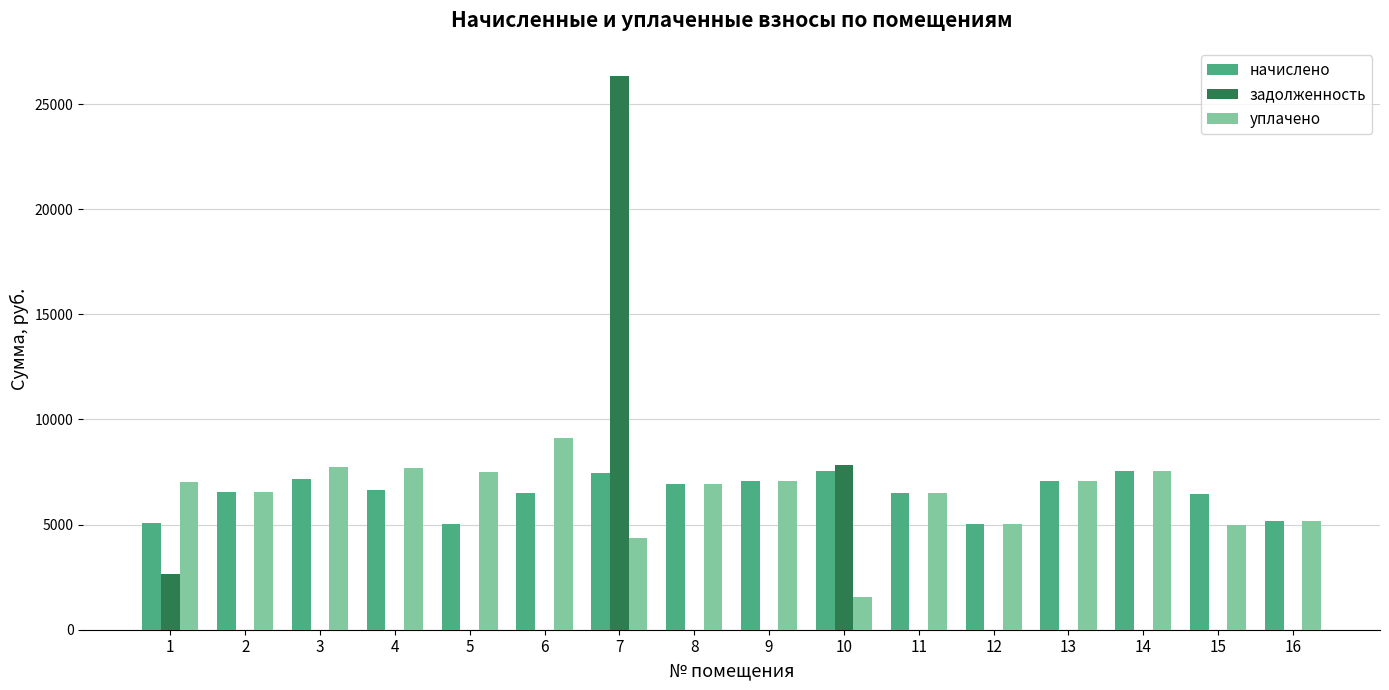

What is the average value of the начислено series?

6485.3